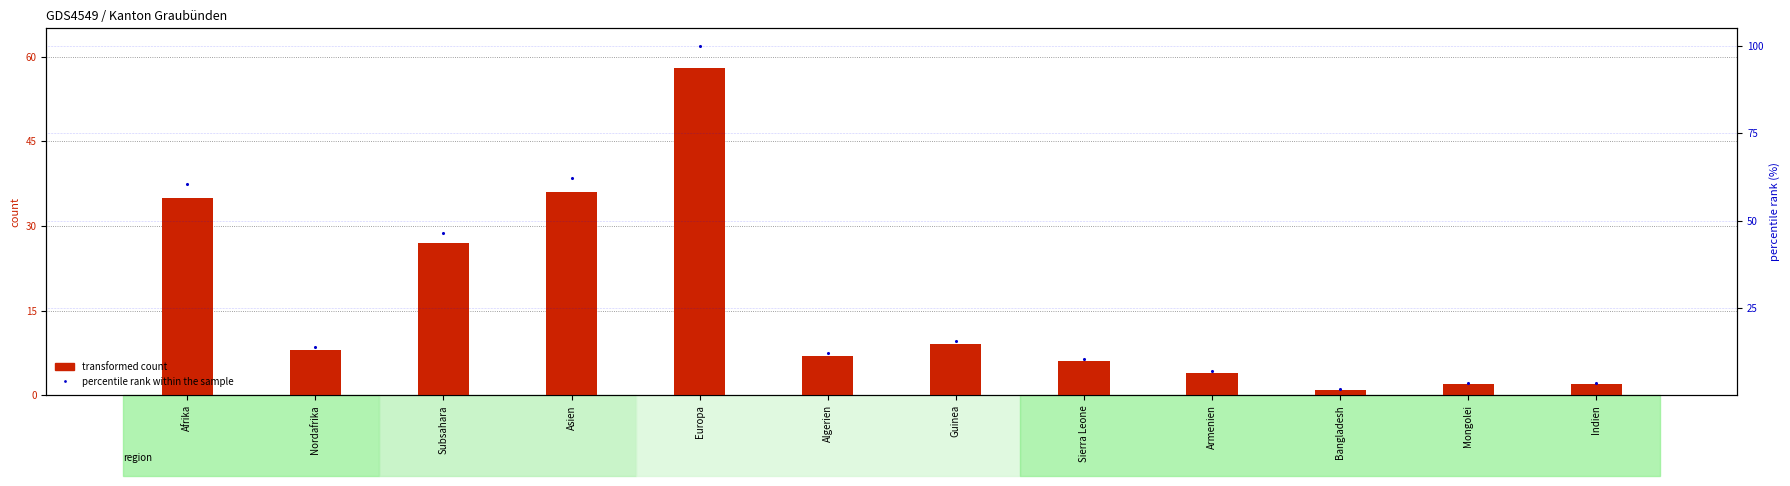

Which series contains the lowest Y value?

transformed count